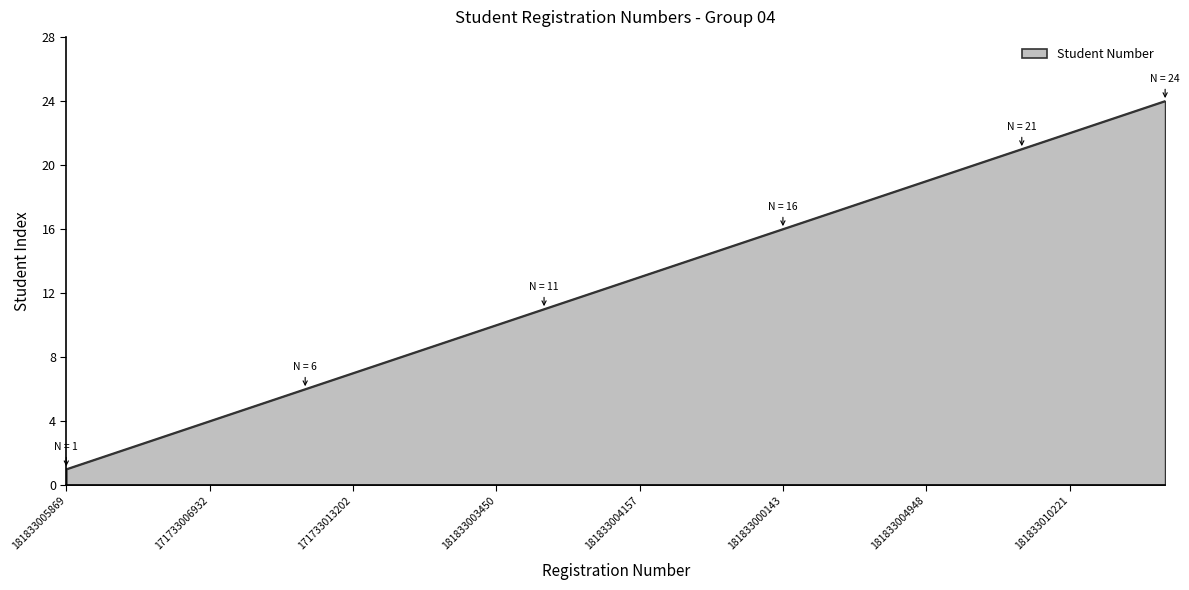

What is the greatest value displayed?

24